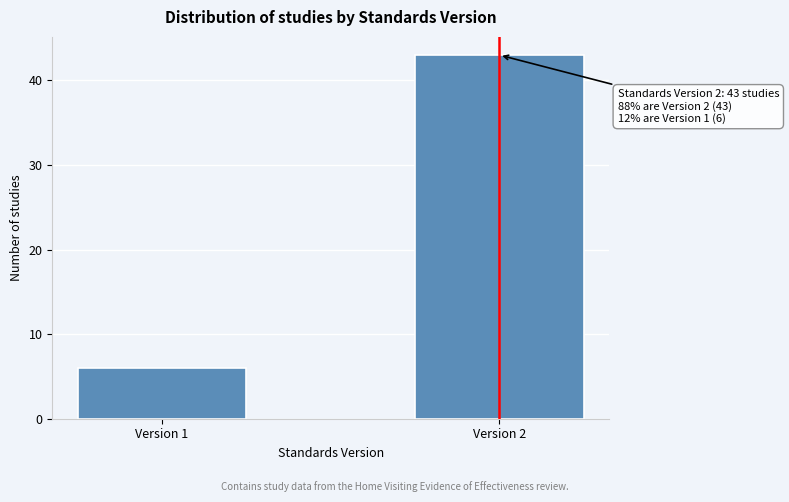

Reading left to right, list all the values displayed in this chart.

6	43